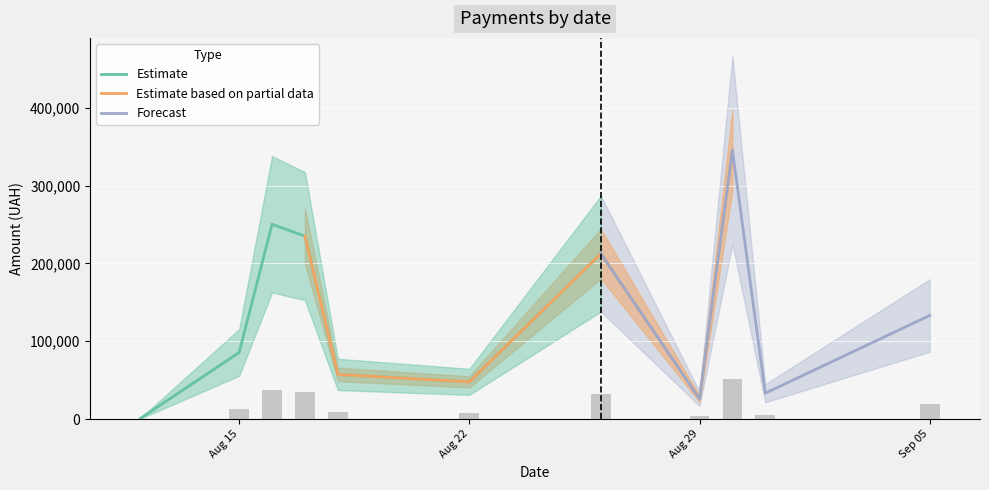

At which label is Estimate closest to 125726?

Aug 15